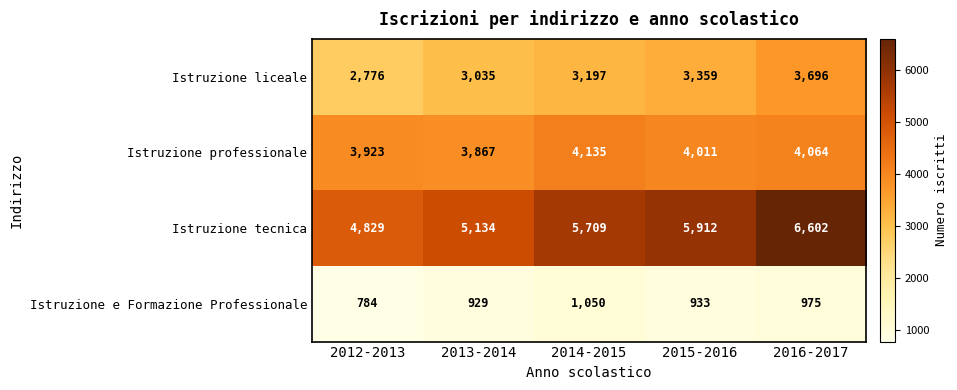

Reading right to left, what are all the values shown in this chart?

Istruzione liceale: 3696	3359	3197	3035	2776
Istruzione professionale: 4064	4011	4135	3867	3923
Istruzione tecnica: 6602	5912	5709	5134	4829
Istruzione e Formazione Professionale: 975	933	1050	929	784